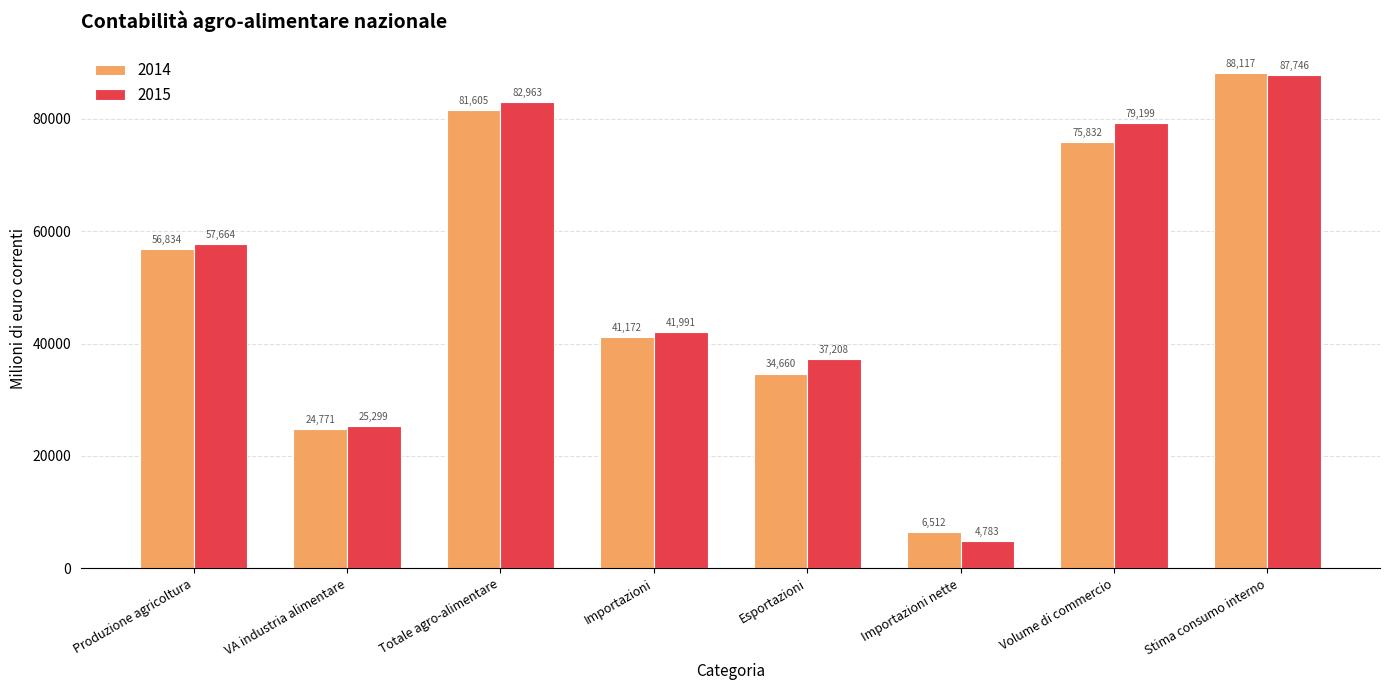

At how many categories does at least one series exceed 36667?

6